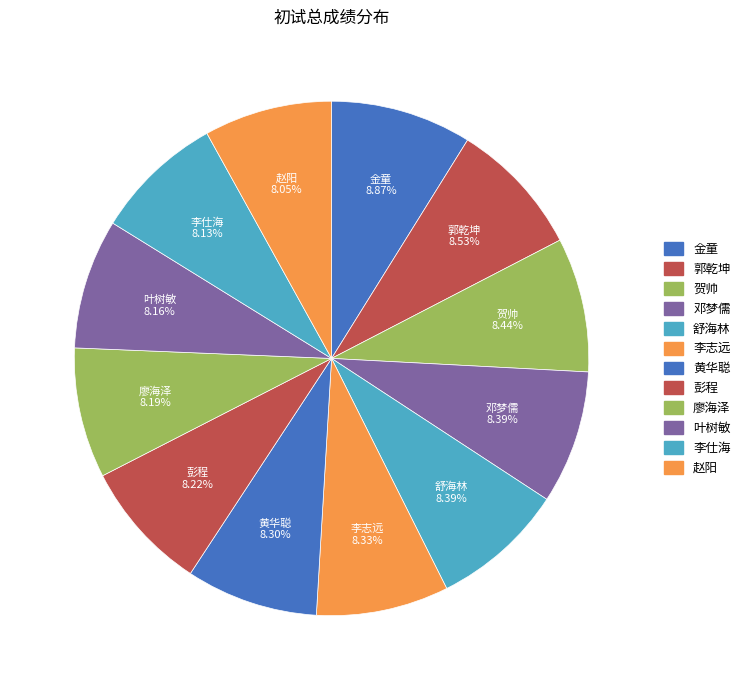

Does 李志远 represent more than half of the total?

No